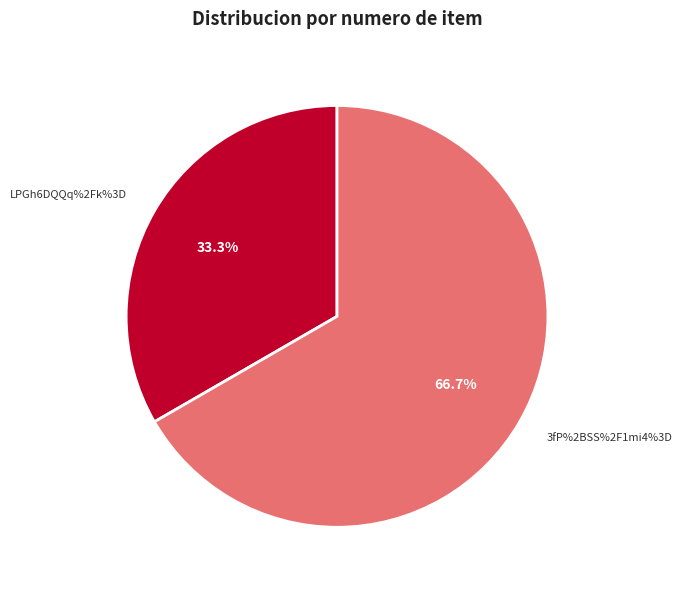

To the nearest percent, what portion does 3fP%2BSS%2F1mi4%3D represent?

67%